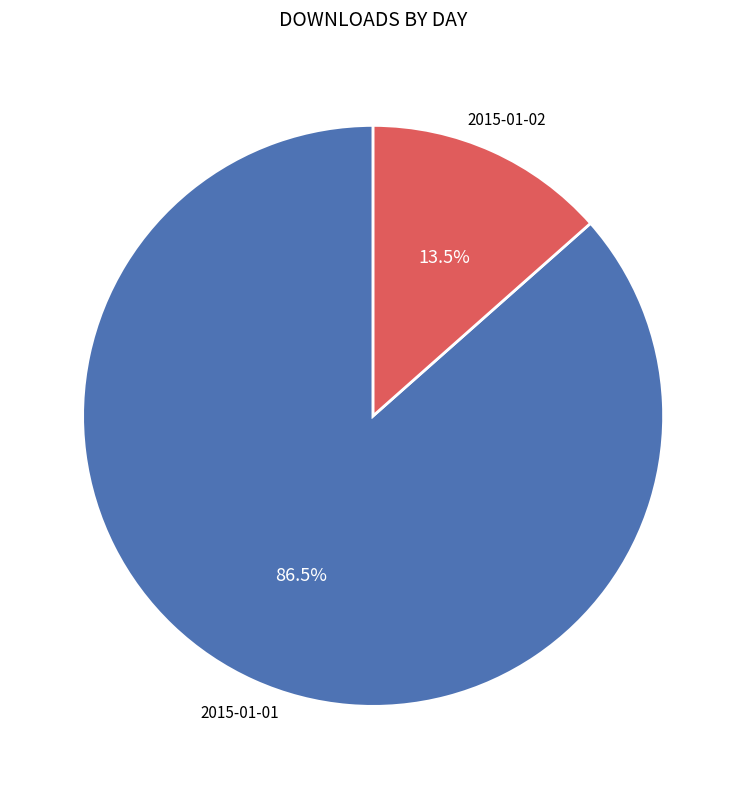

How many slices are in this pie chart?

2